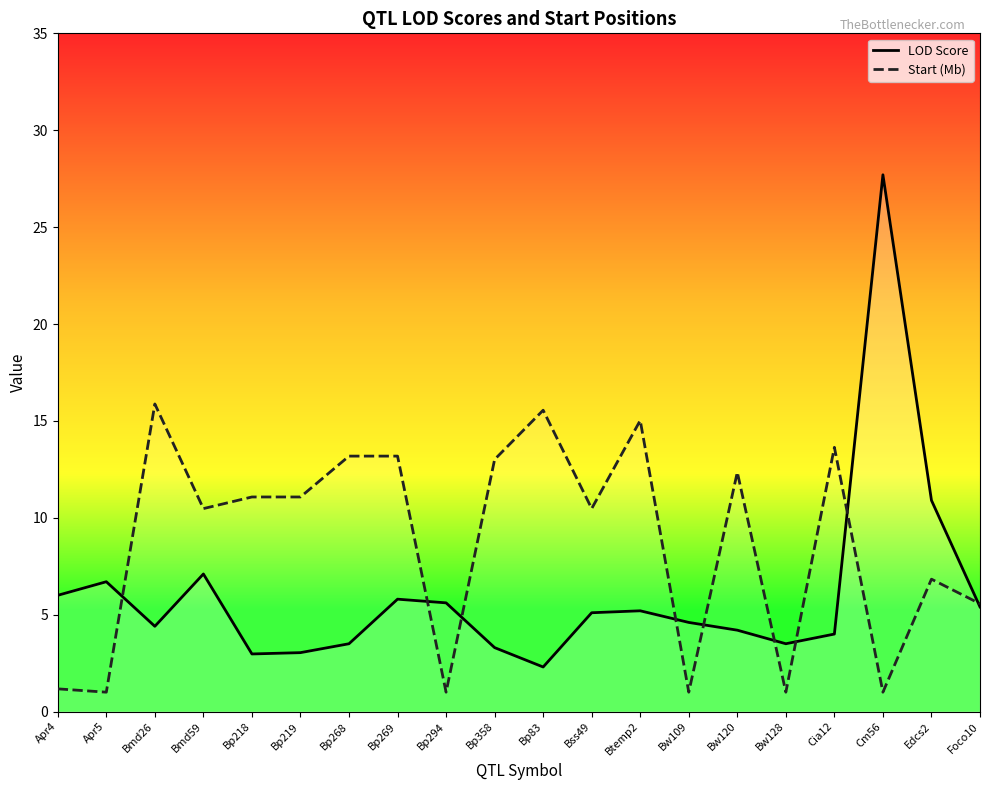

What is the sum of all Start (Mb) values?

173.5